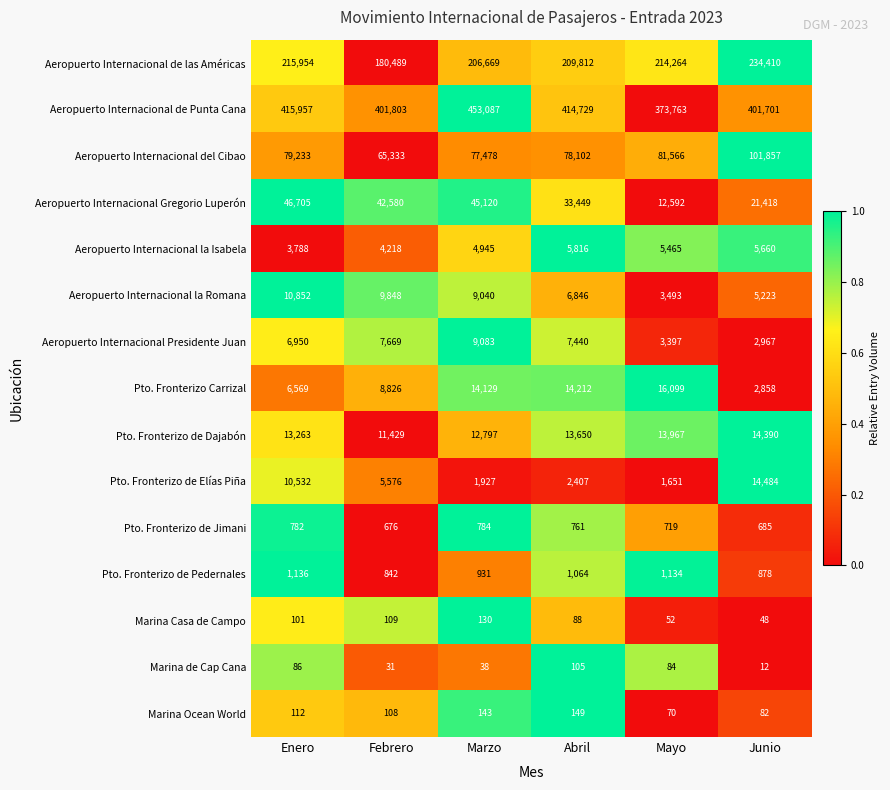

At how many categories does at least one series exceed 126896?

6